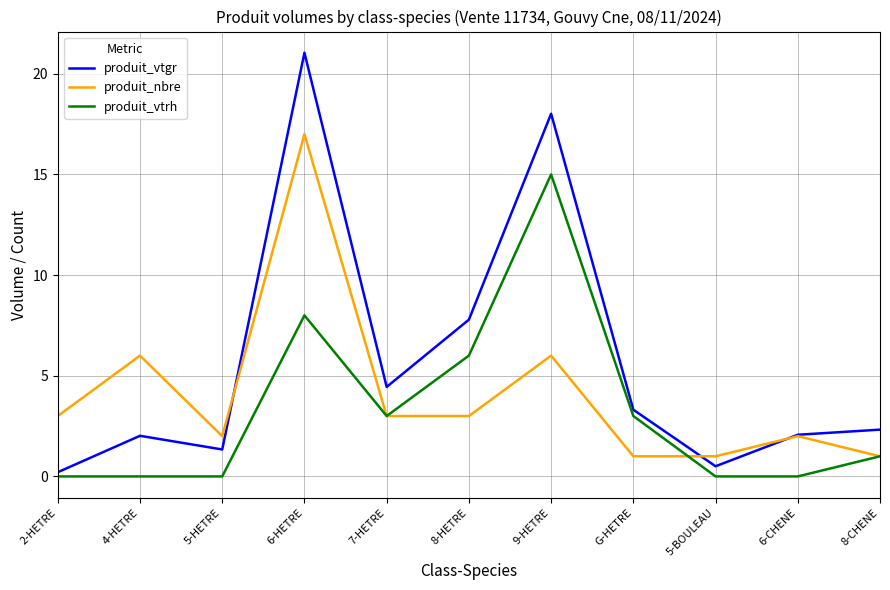

What position from the right is 2-HETRE?

11